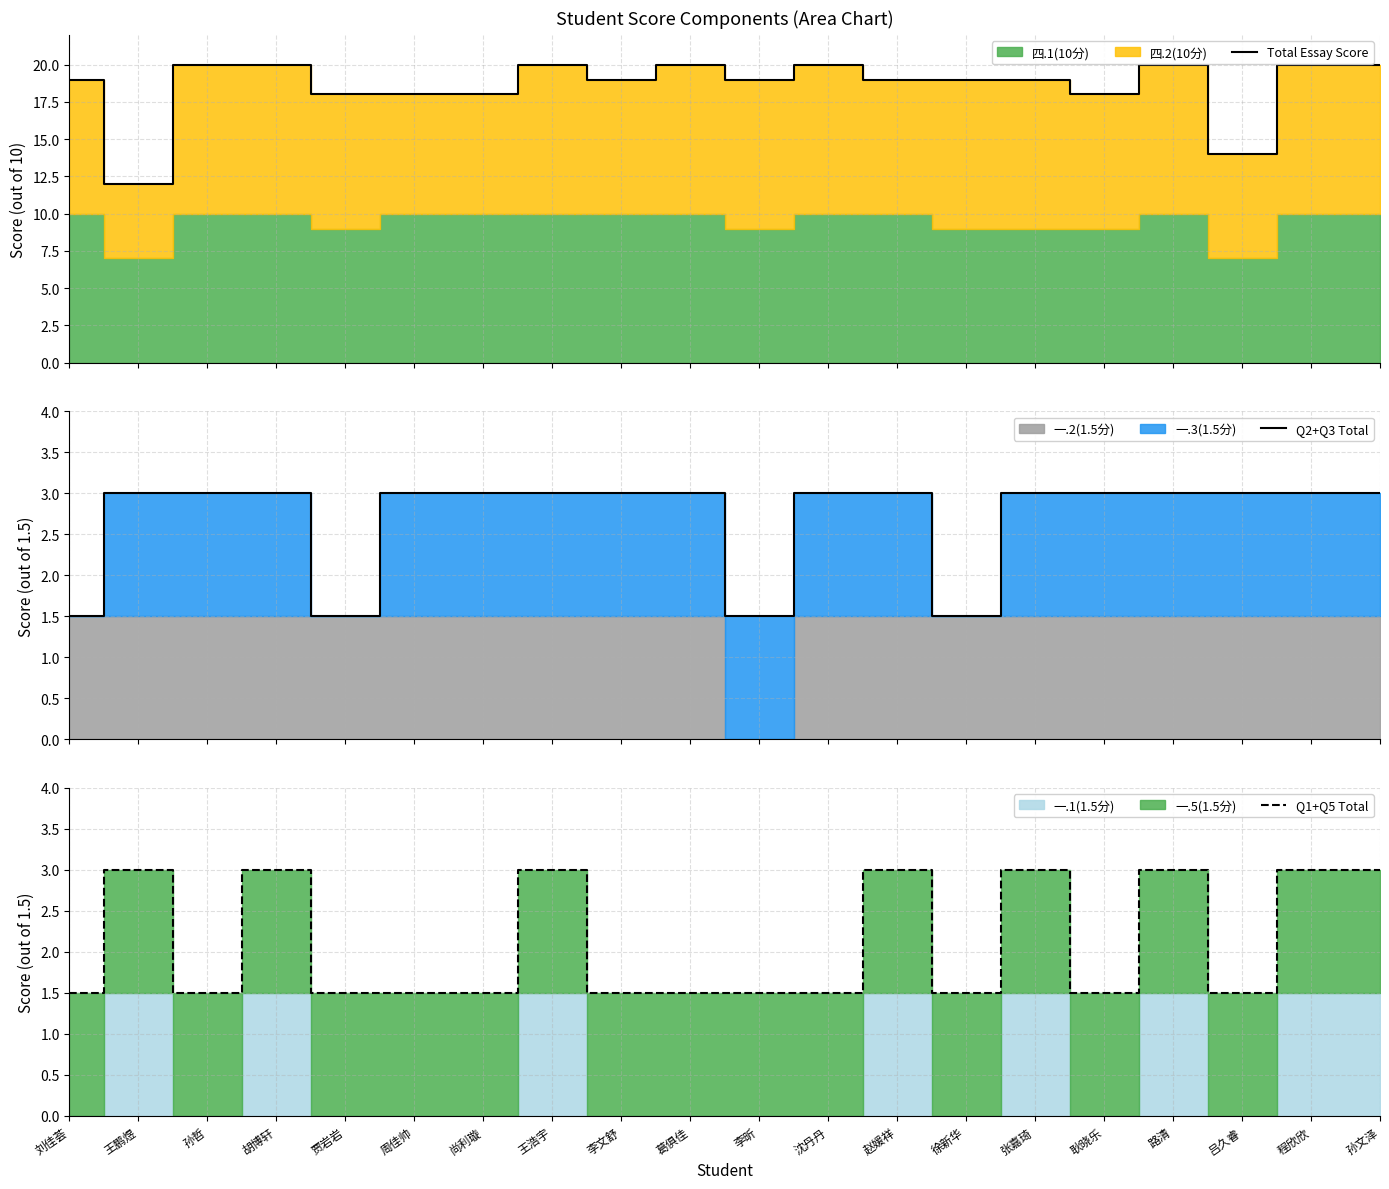

Does the chart have visible grid lines?

Yes